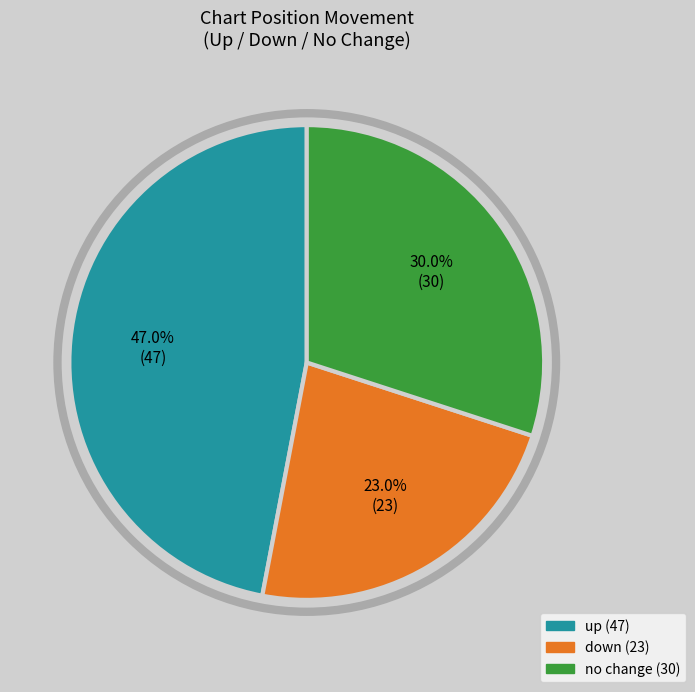

Is there any slice that represents more than half of the pie?

No